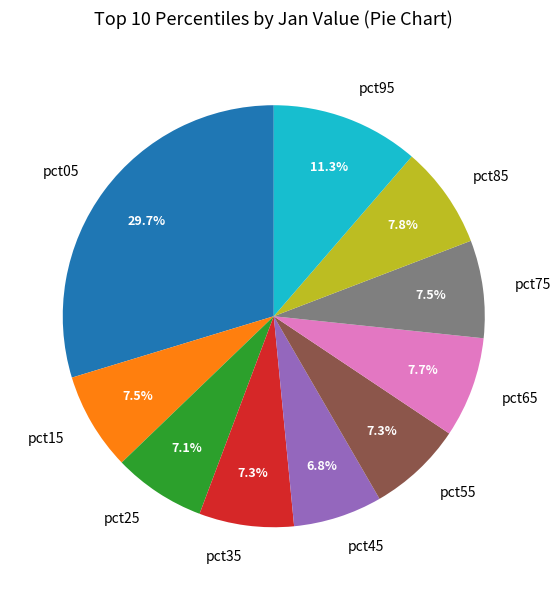

What is the largest slice in the pie chart?

pct05